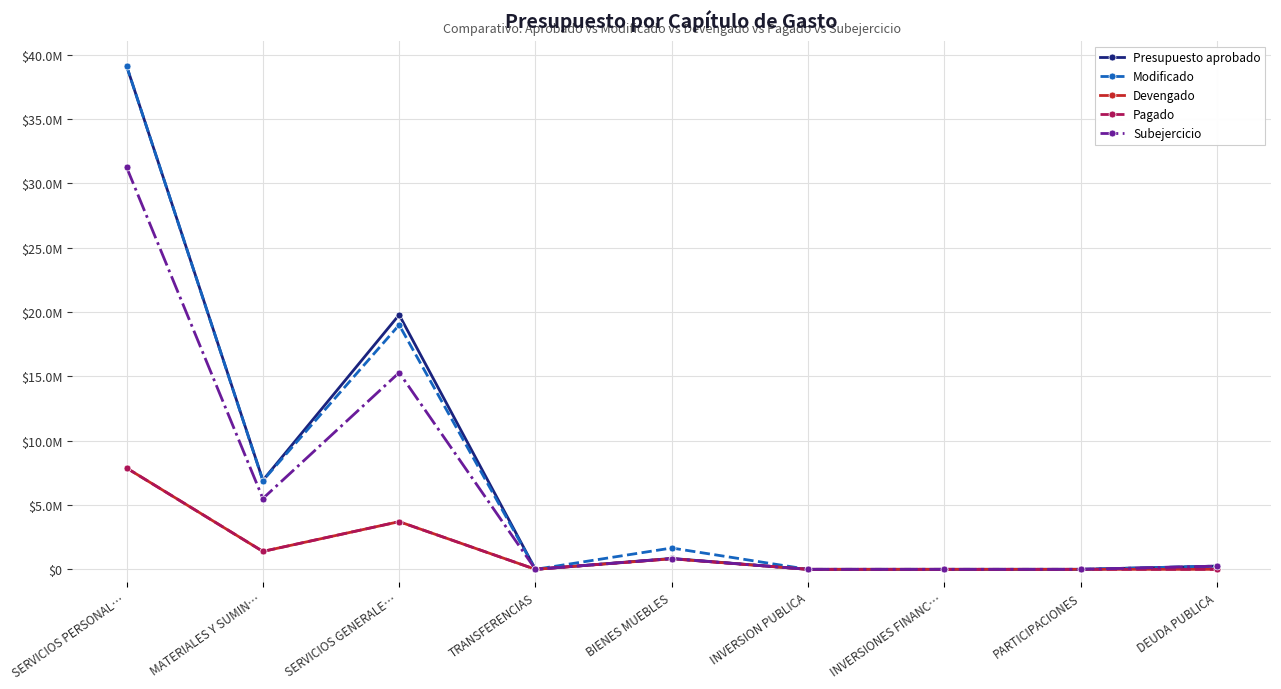

At which label does Modificado reach its peak?

SERVICIOS PERSONAL…